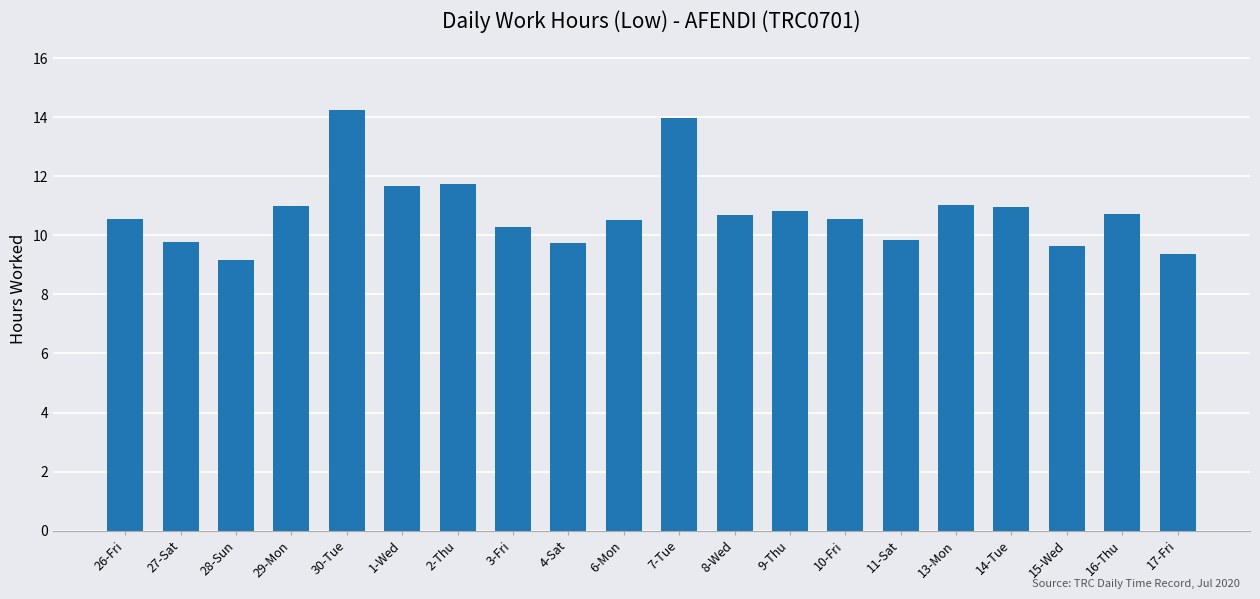

True or false: the data shows 10.7 at 16-Thu.

True